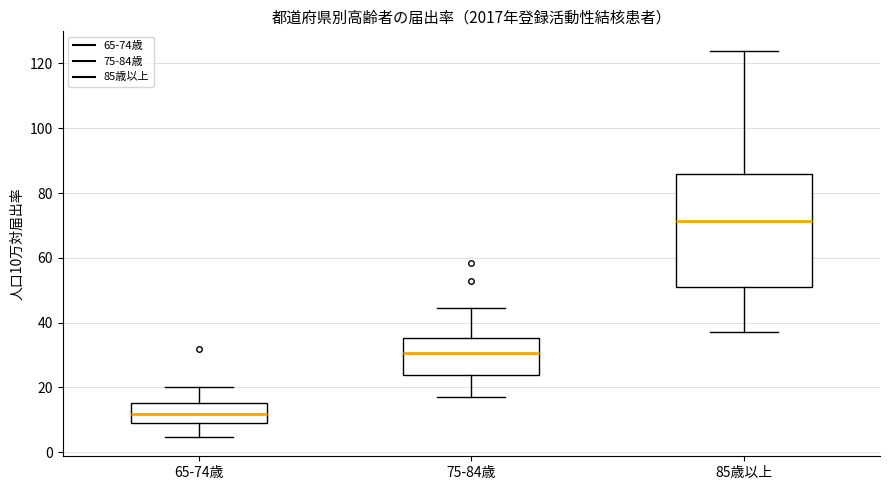

Which box has the lowest median line?

65-74歳